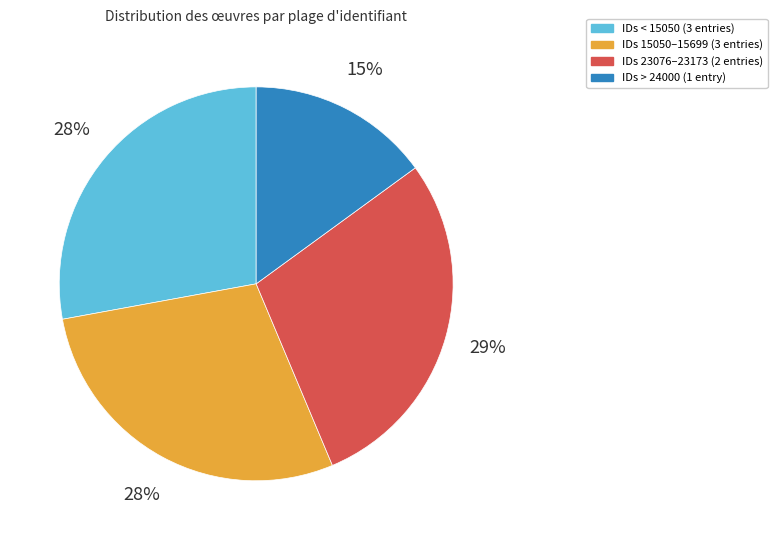

Combined, do IDs 23076–23173 (2 entries) and IDs 15050–15699 (3 entries) account for over 50%?

Yes